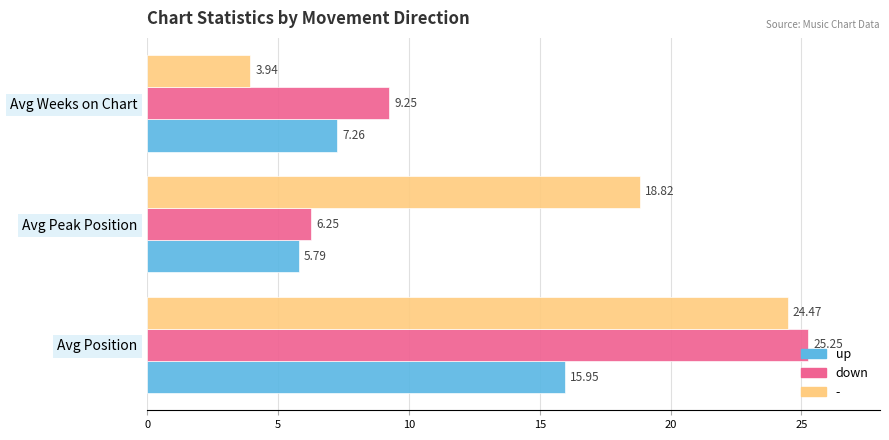

What is the total value across all series at Avg Position?

65.7